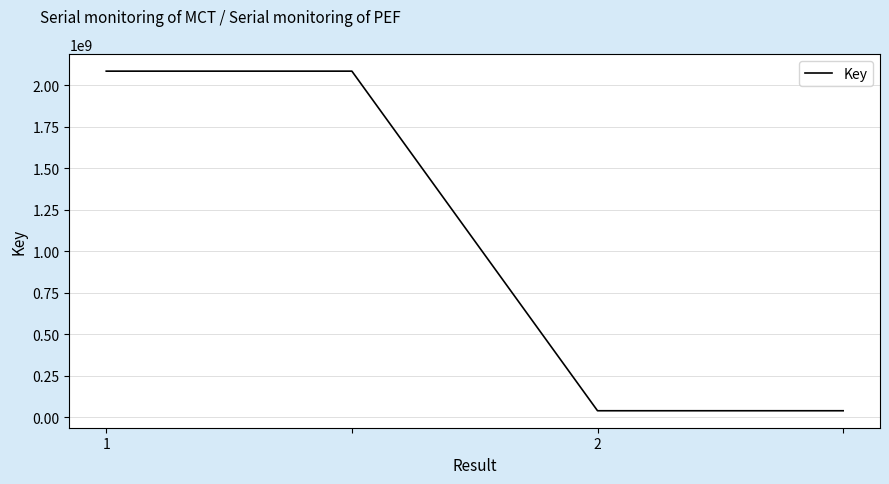

What is the sum of all values?

4249169104